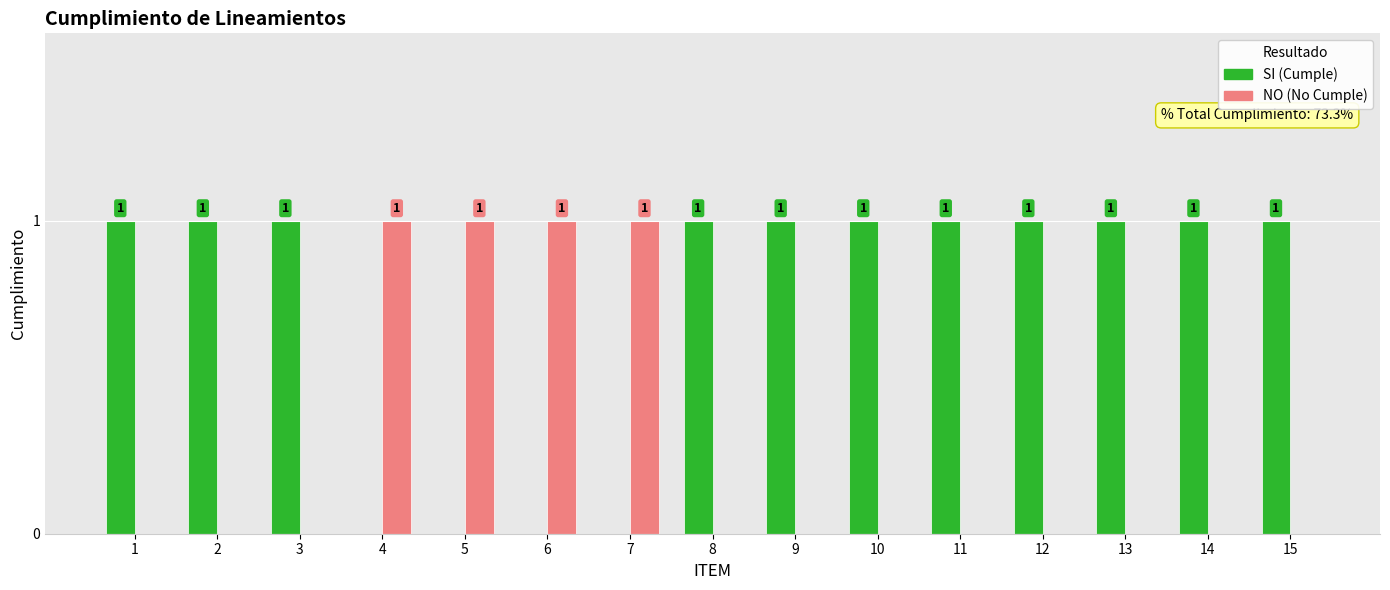

How many NO (No Cumple) values are between 0 and 1?

15